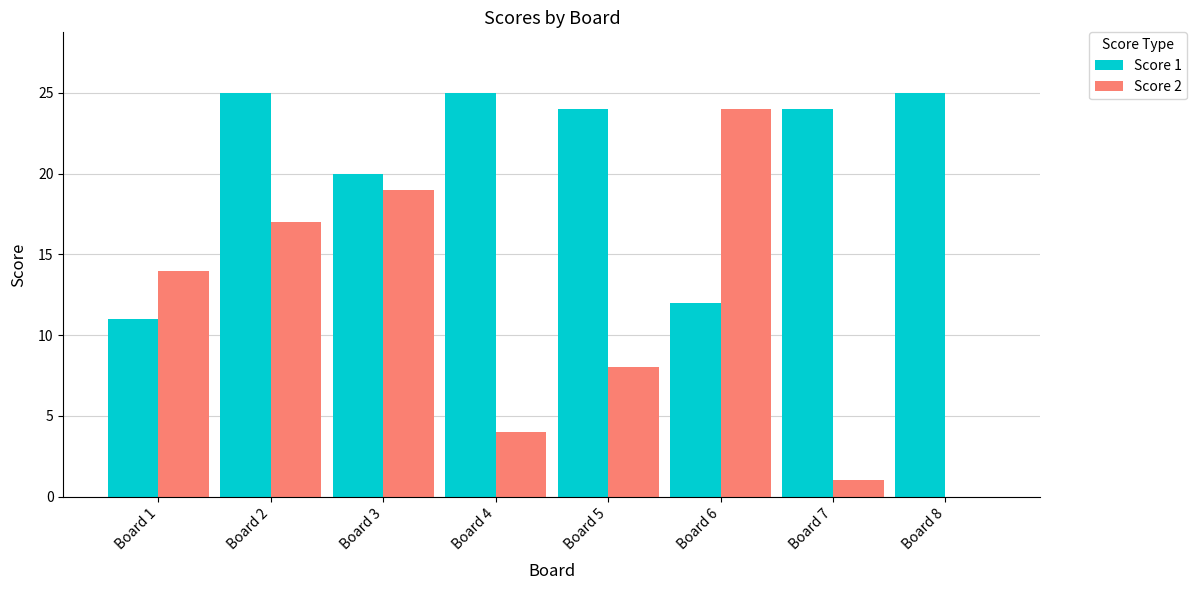

What is the highest value of the Score 2 series?

24